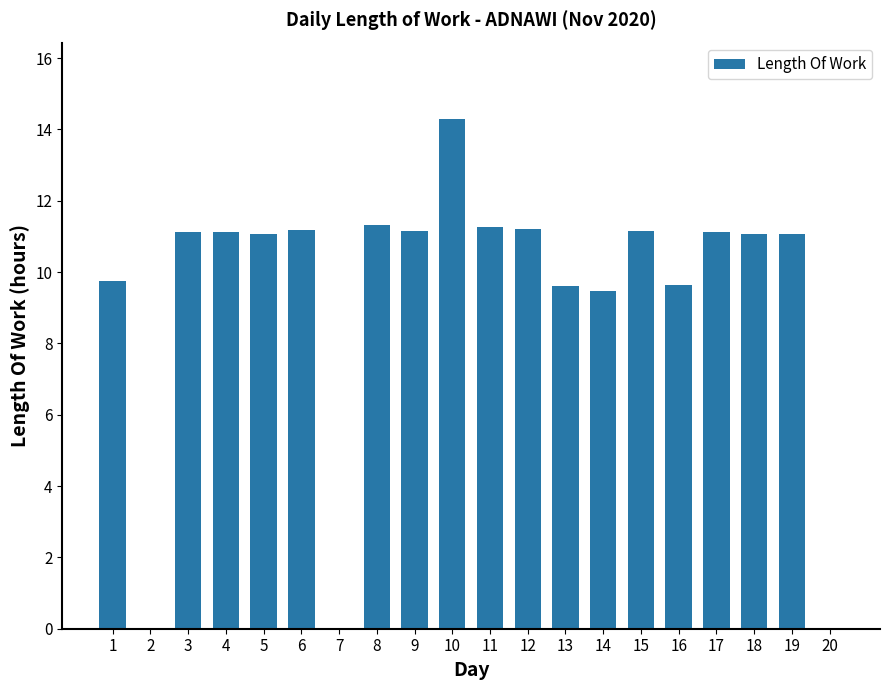

How many data points does each series have?

20